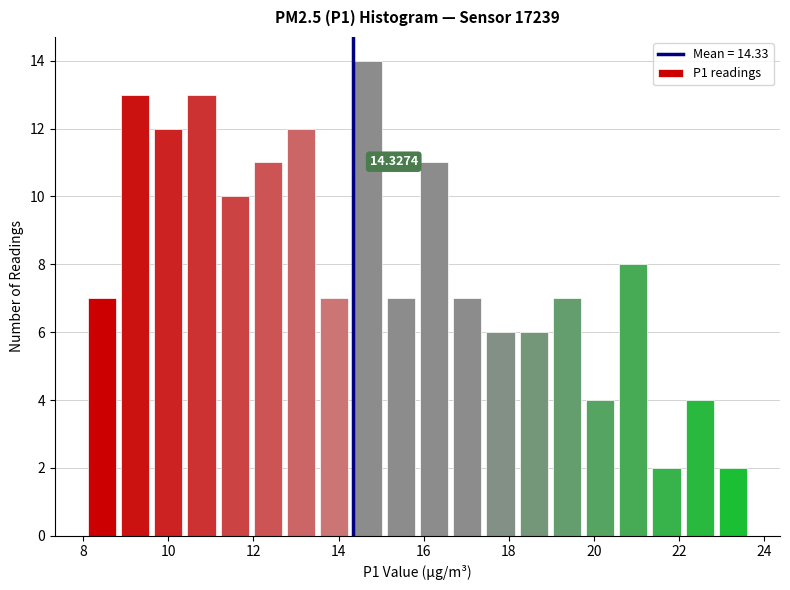

Read against the x-axis, roughly where is the centre of the tallest bar?

14.6